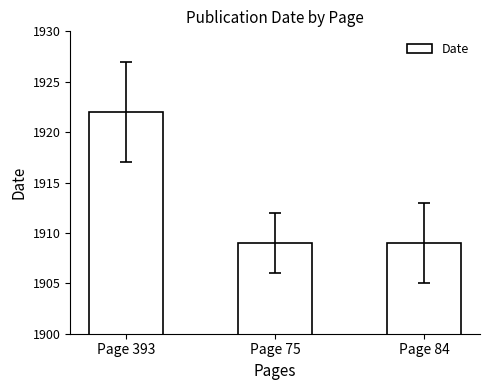

What is the value of the 2nd bar from the left?

1909